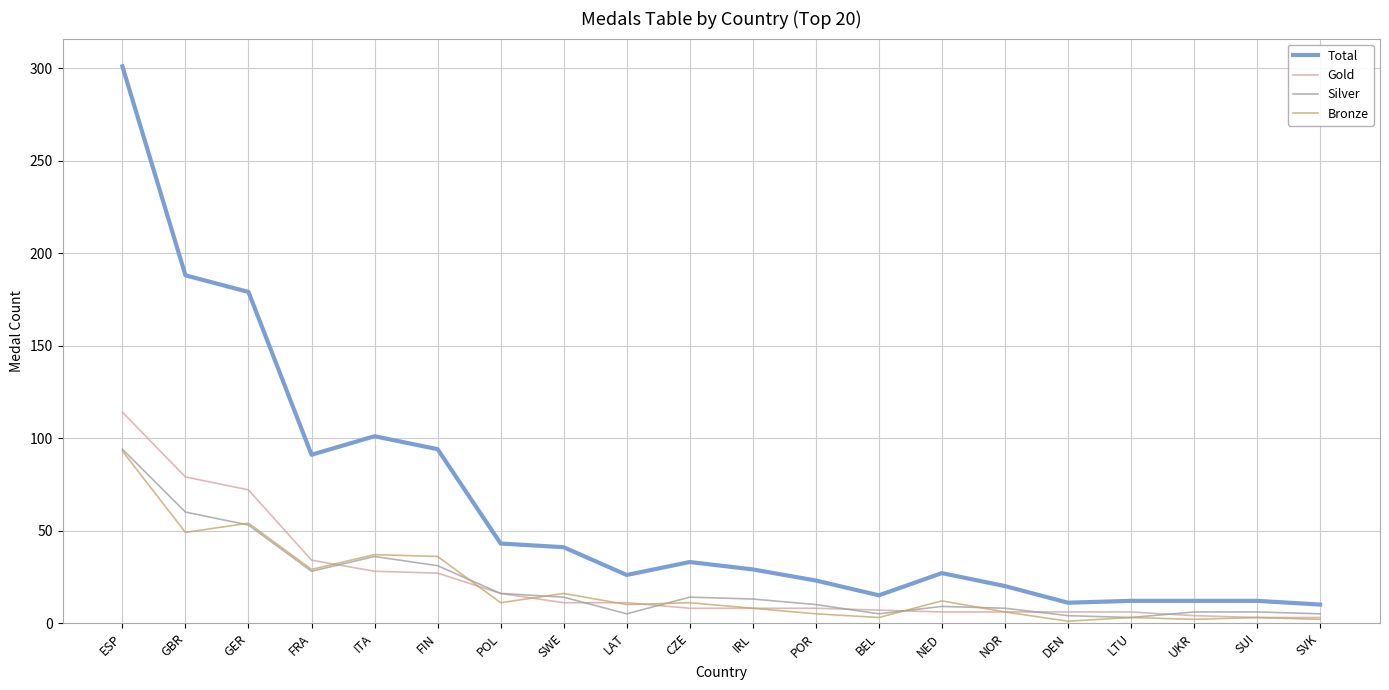

Between SWE and NOR, which series saw the biggest shift?

Total